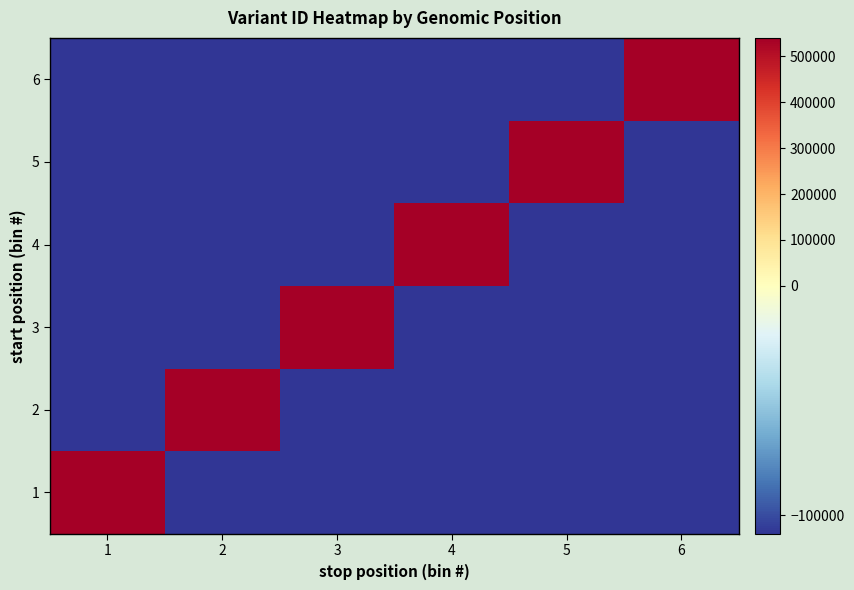

How many distinct data groups are displayed?

6